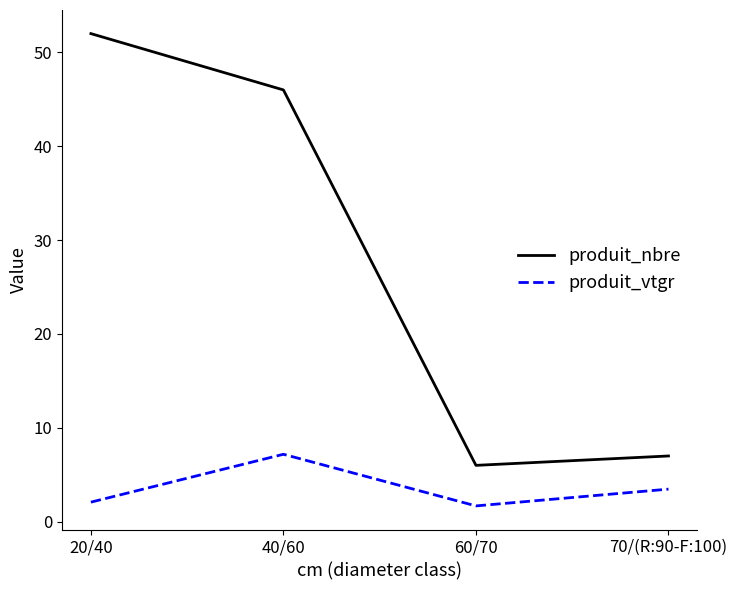

What is the spread (max minus min) of values at 40/60?

38.8